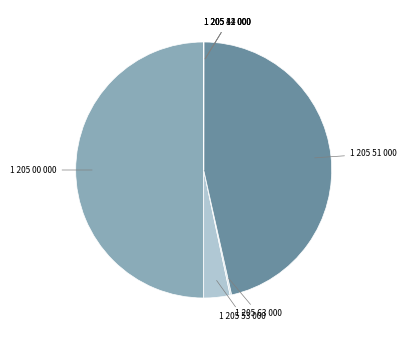

How many slices are in this pie chart?

7